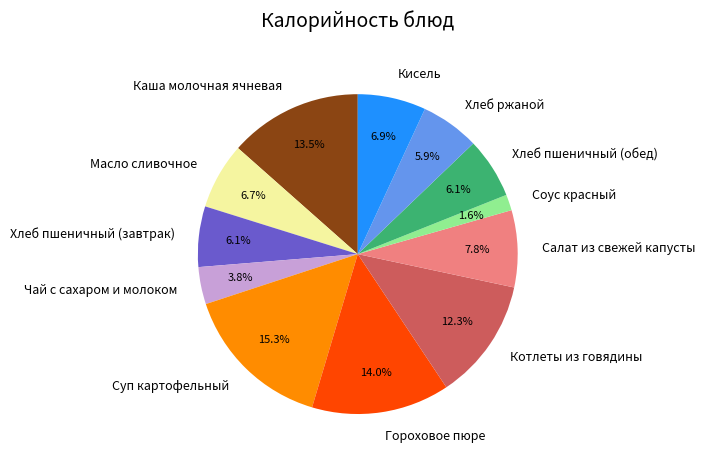

To the nearest percent, what is the average slice percentage?

8%